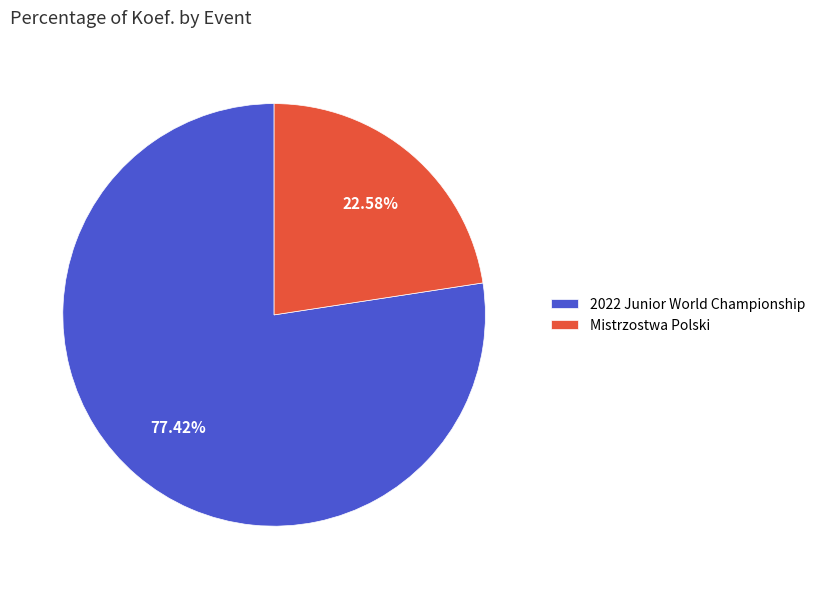

Between 2022 Junior World Championship and Mistrzostwa Polski, which is larger?

2022 Junior World Championship